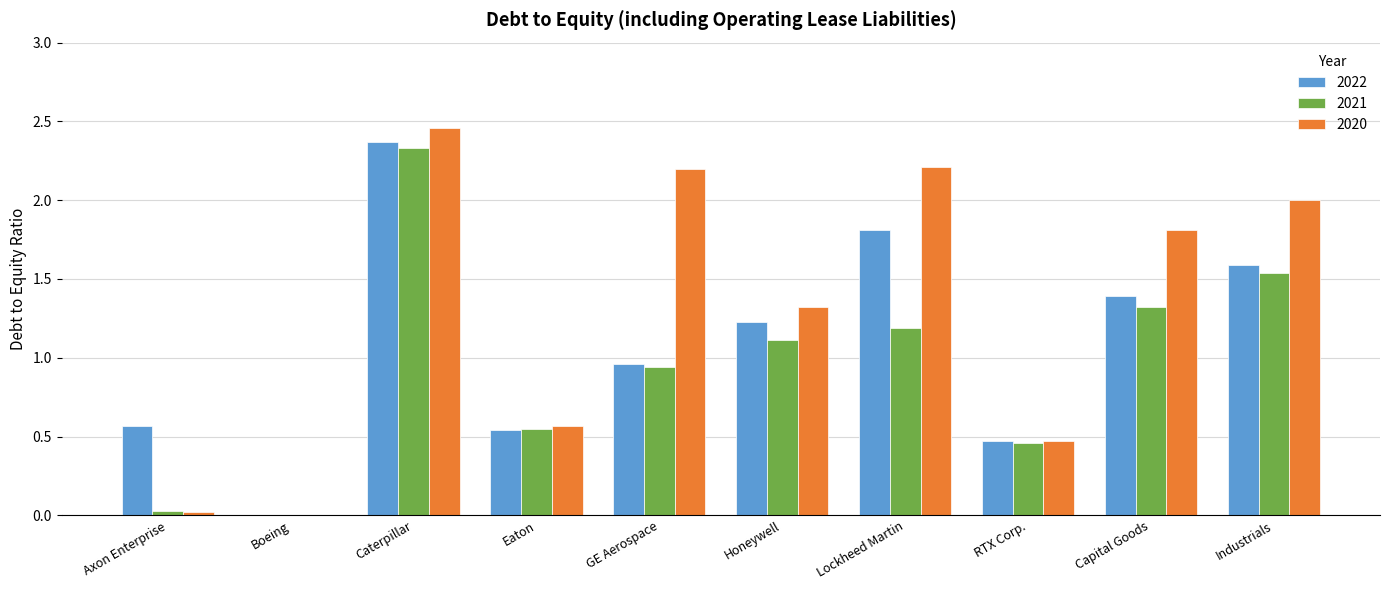

Between Eaton and GE Aerospace, which series saw the biggest shift?

2020